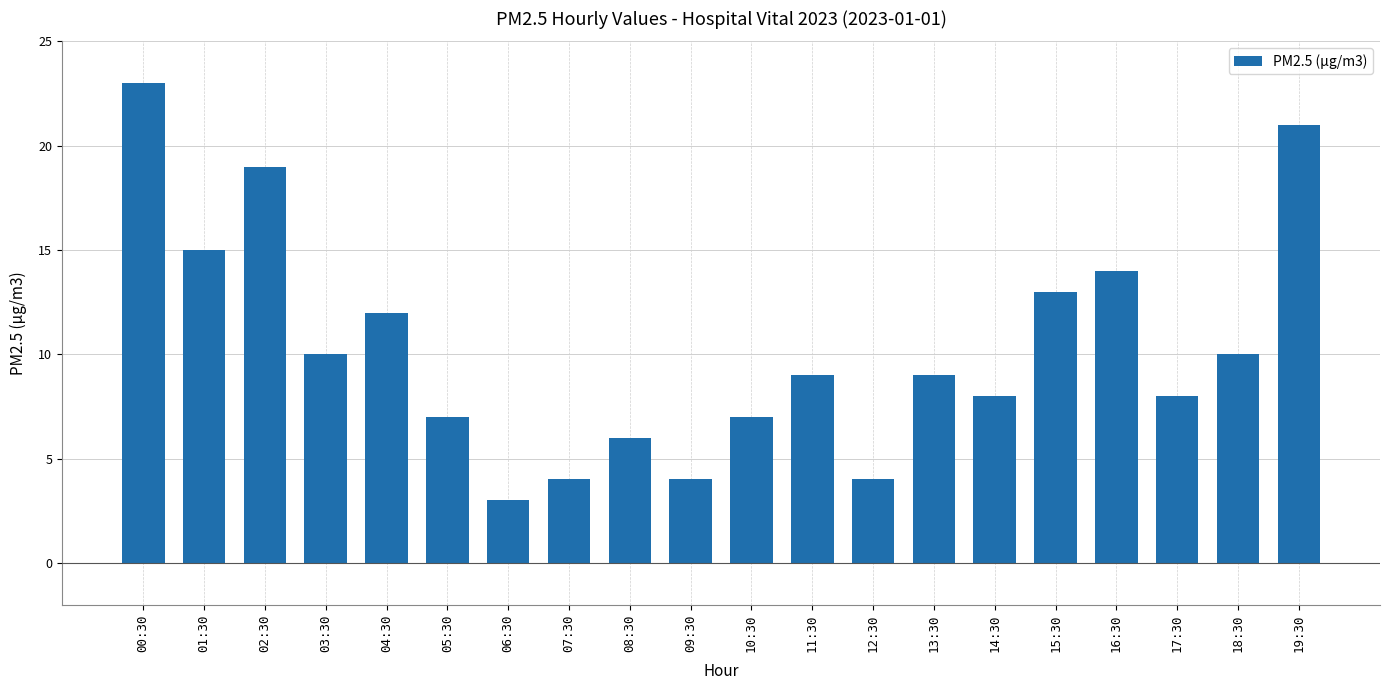

What is the average value?

10